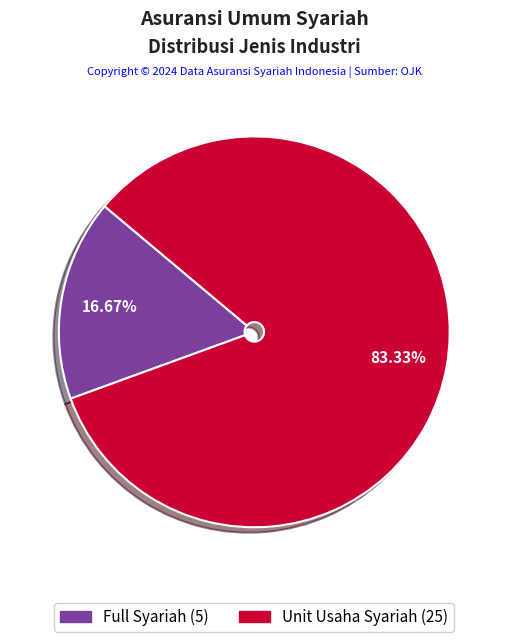

To the nearest percent, what portion does Unit Usaha Syariah represent?

83%